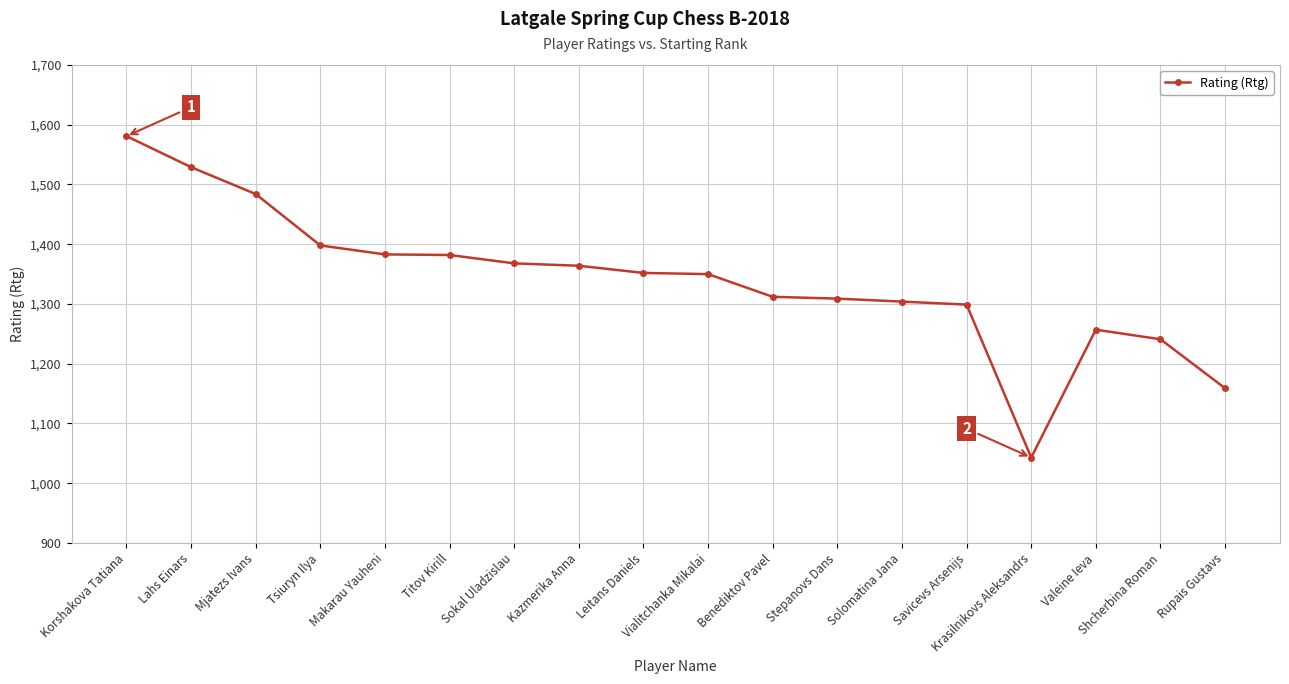

Between Shcherbina Roman and Korshakova Tatiana, which is larger?

Korshakova Tatiana